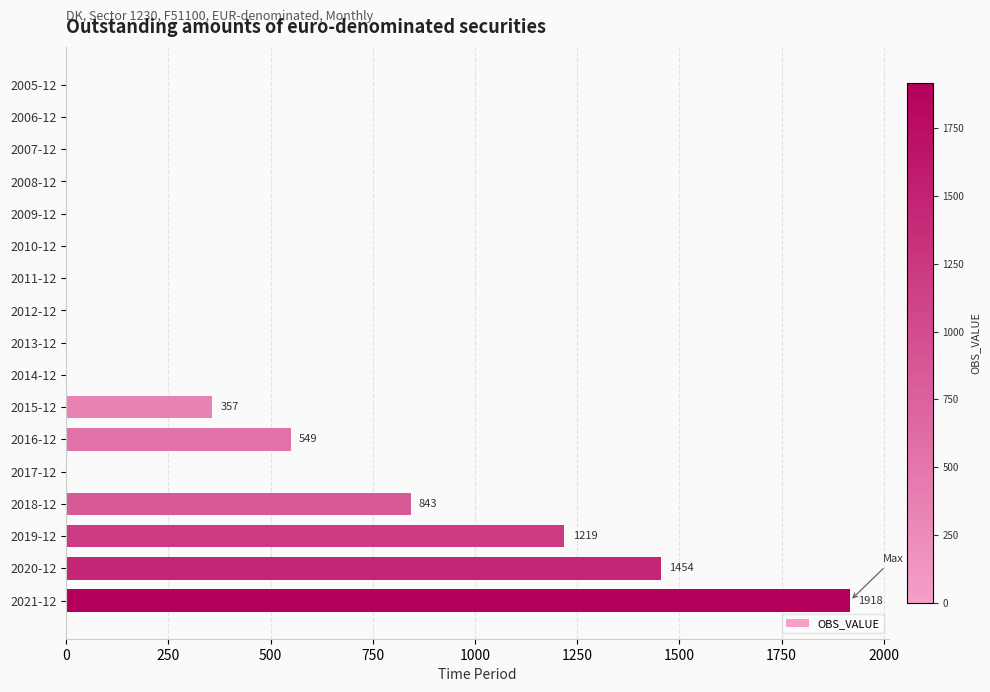

Where is the data nearest to the value 959?

2018-12